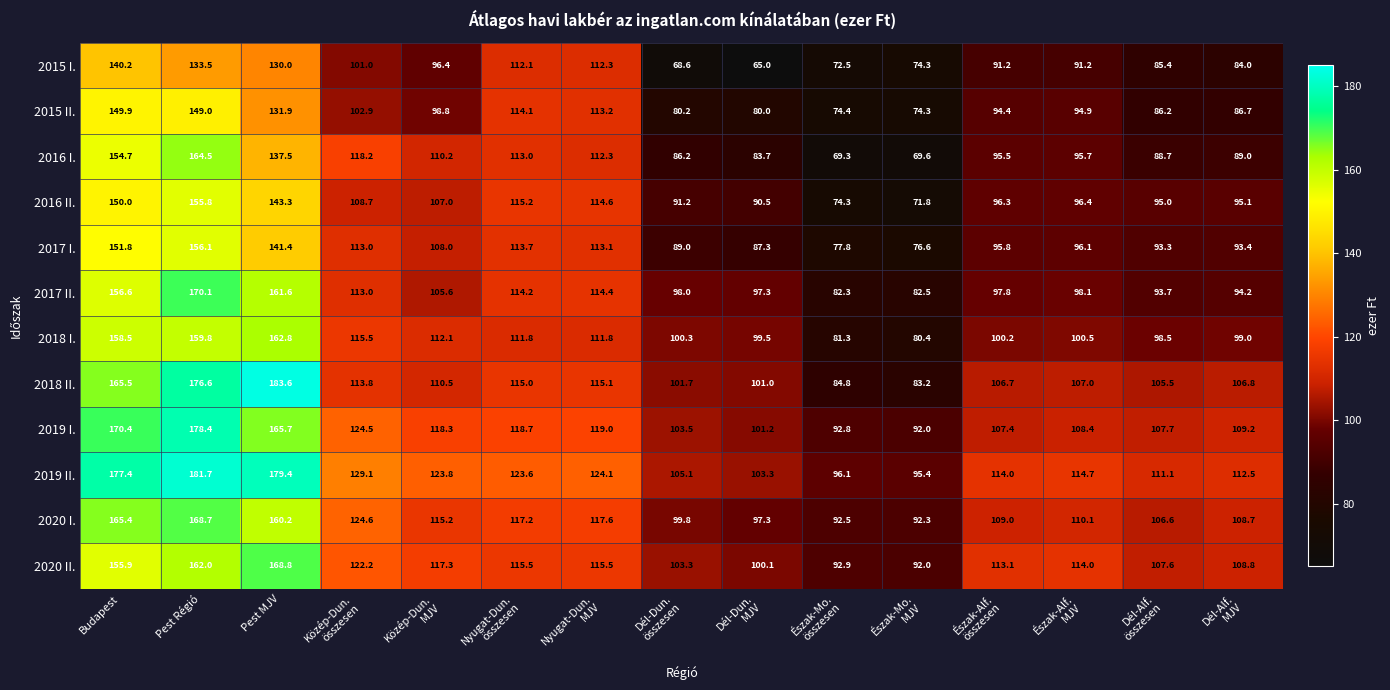

List the series in order of their peak value, highest first.

2018 II., 2019 II., 2019 I., 2017 II., 2020 II., 2020 I., 2016 I., 2018 I., 2017 I., 2016 II., 2015 II., 2015 I.